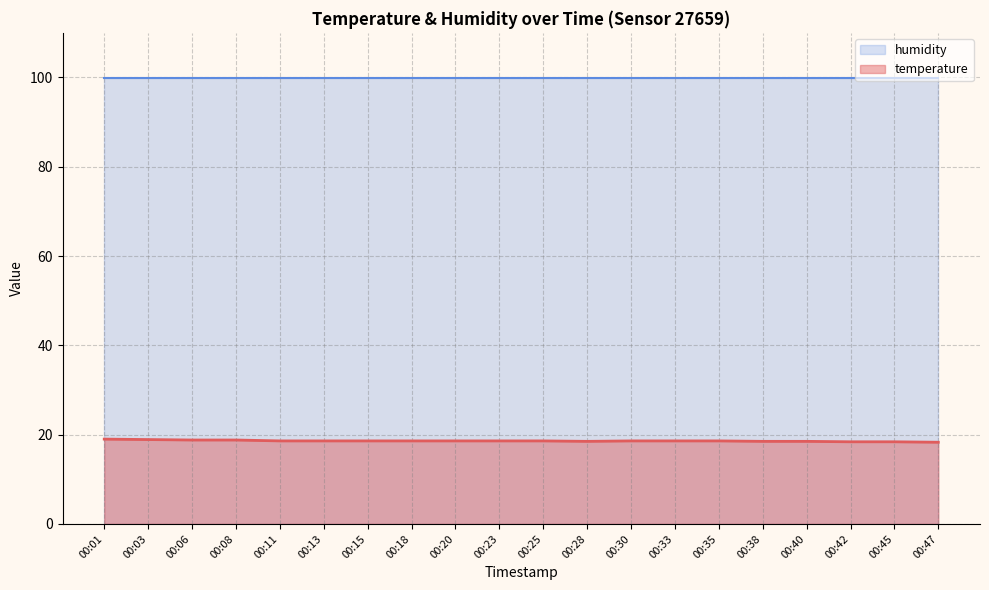

List the labels in order of value, smallest first.

00:47, 00:42, 00:45, 00:28, 00:38, 00:40, 00:11, 00:13, 00:15, 00:18, 00:20, 00:23, 00:25, 00:30, 00:33, 00:35, 00:06, 00:08, 00:03, 00:01